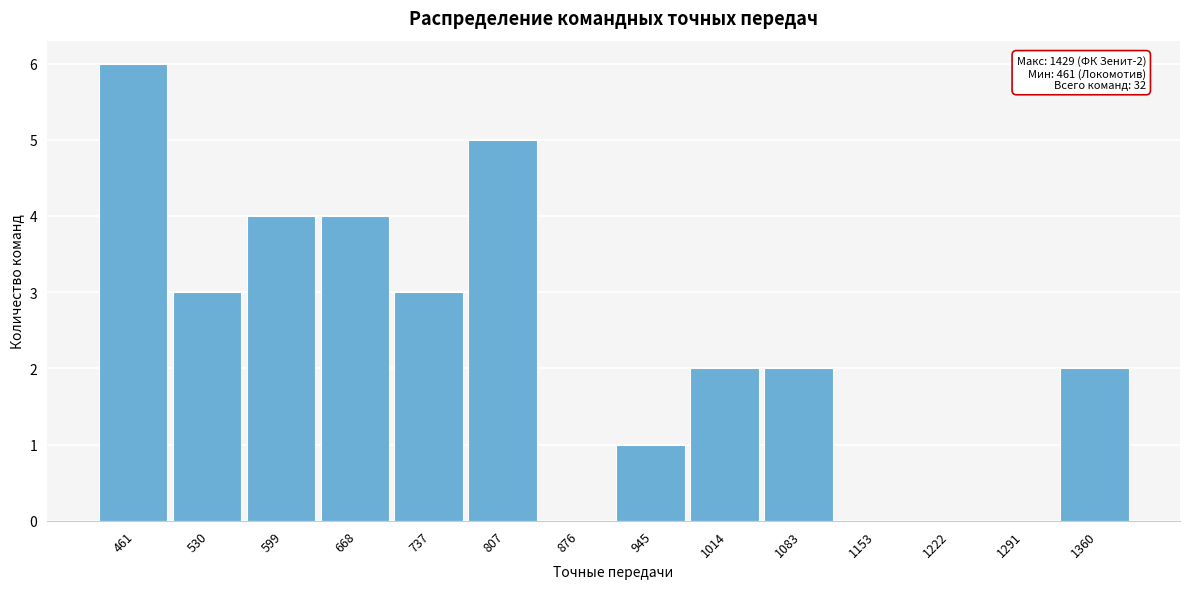

Reading left to right, list all the values displayed in this chart.

461=6	530=3	599=4	668=4	737=3	807=5	876=0	945=1	1014=2	1083=2	1153=0	1222=0	1291=0	1360=2